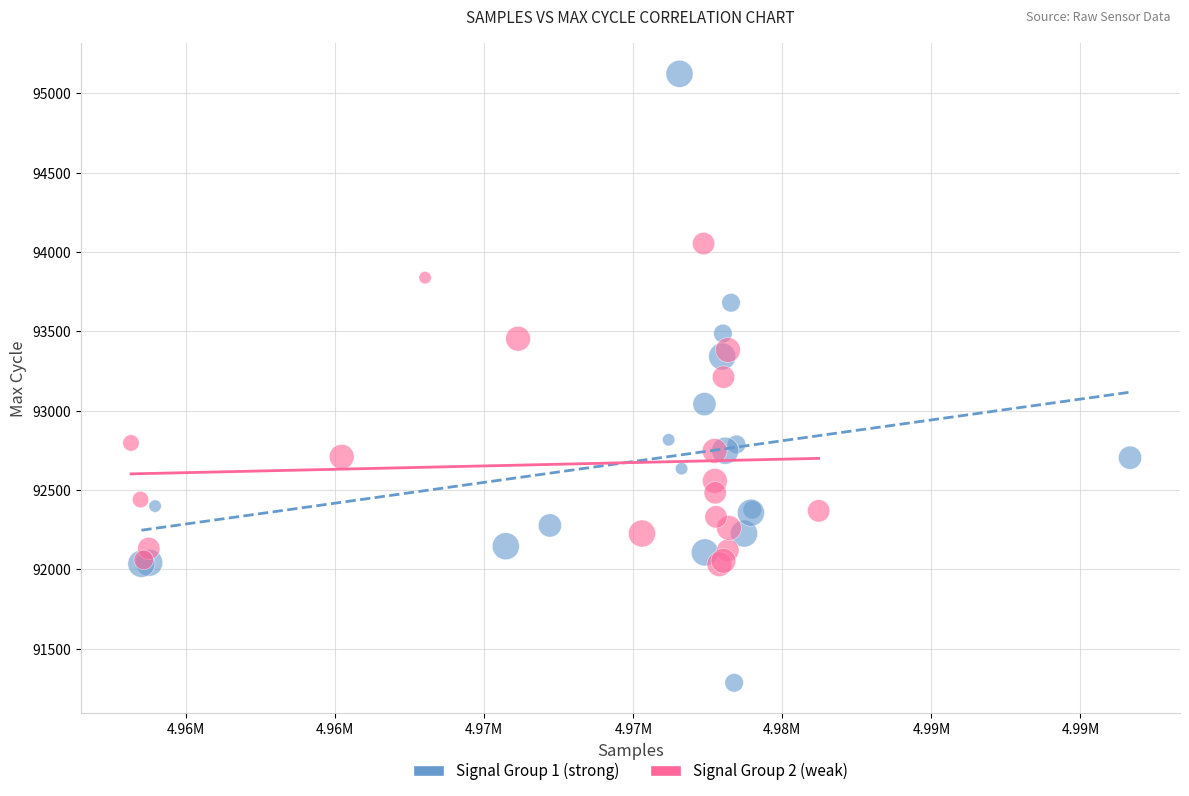

Which series has the largest Y range (max minus min)?

Signal Group 1 (strong)